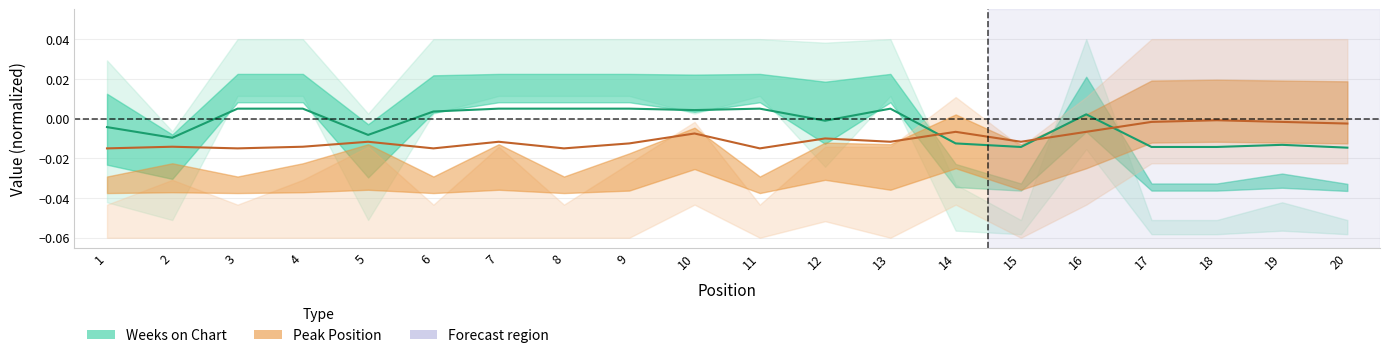

Between 19 and 8, which is larger?

8